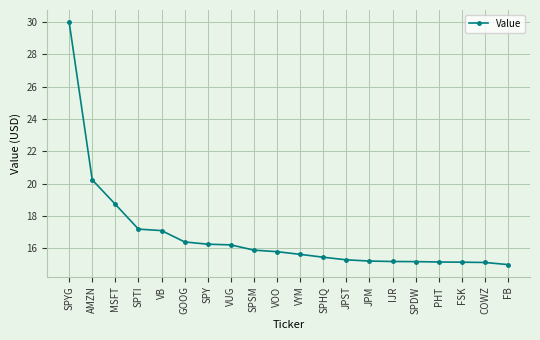

At which label is the value closest to 22?

AMZN